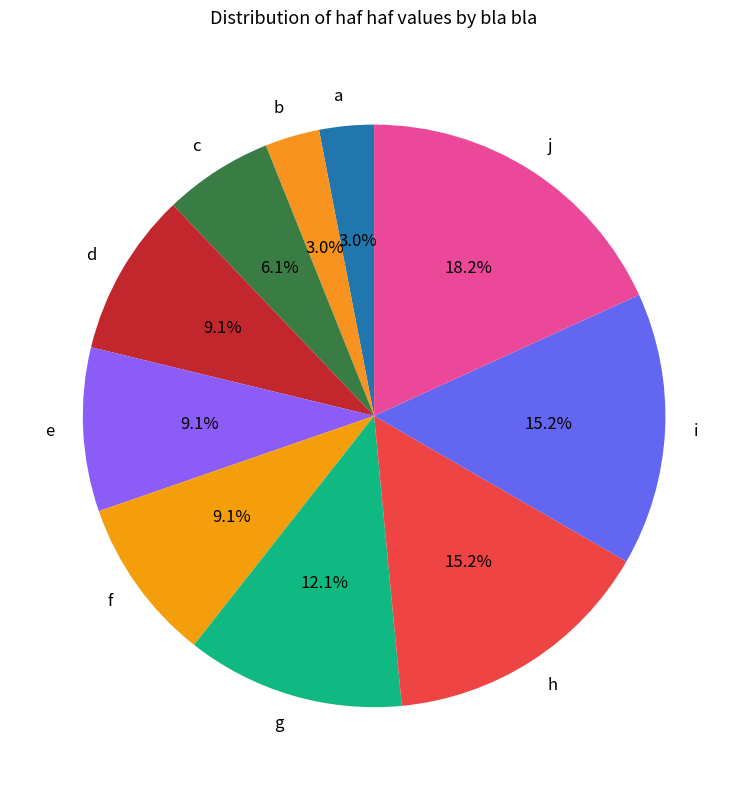

To the nearest percent, what portion does d represent?

9%